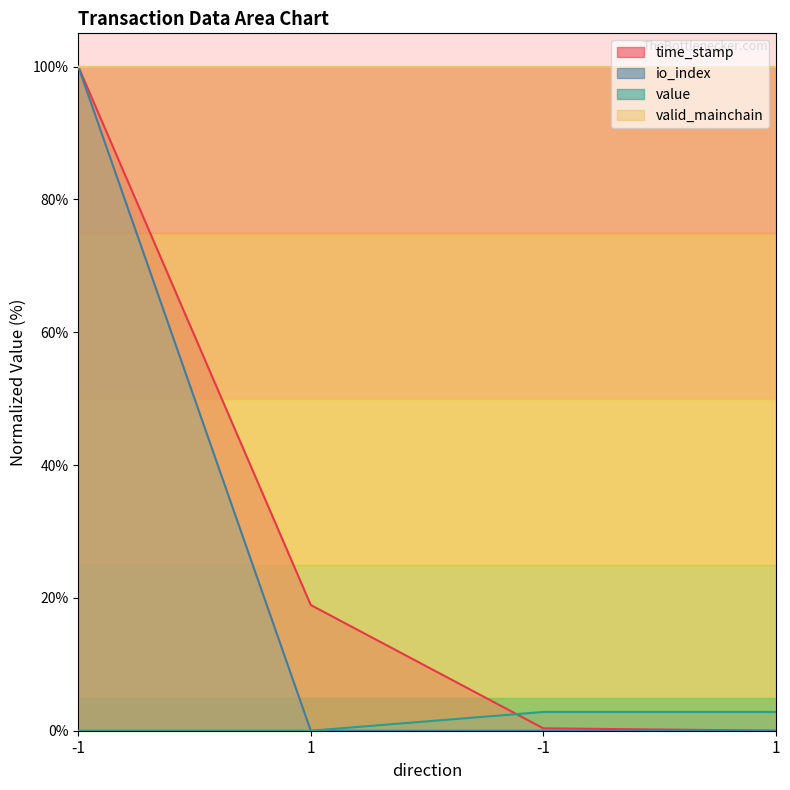

How many values in time_stamp are above zero?

3